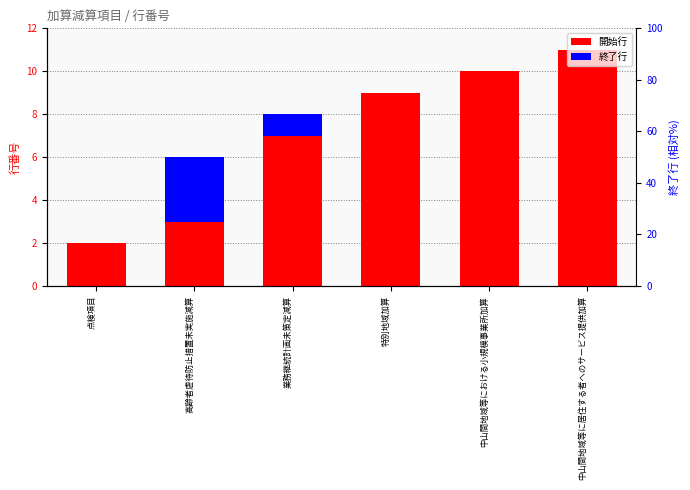

At which label does 開始行 reach its minimum?

点検項目